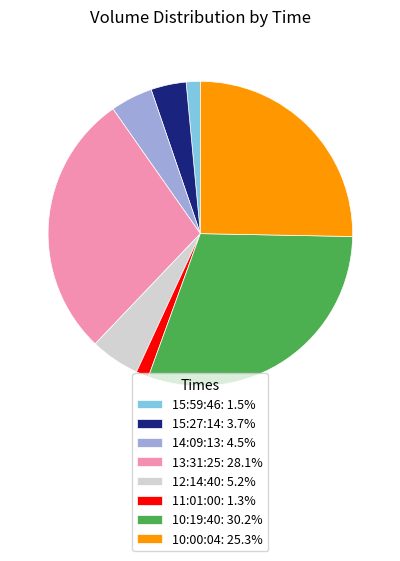

Does 12:14:40 represent more than half of the total?

No